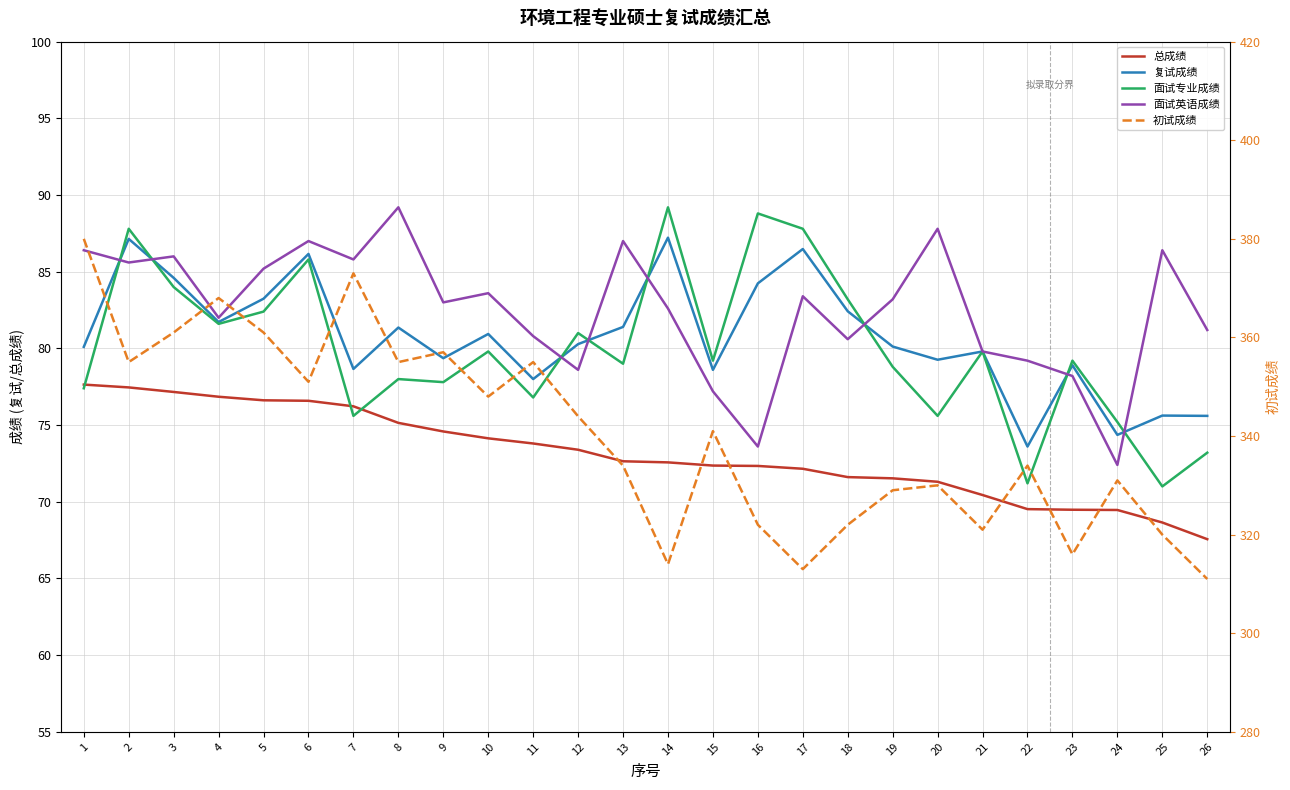

Is this an area chart (filled region under the line)?

No